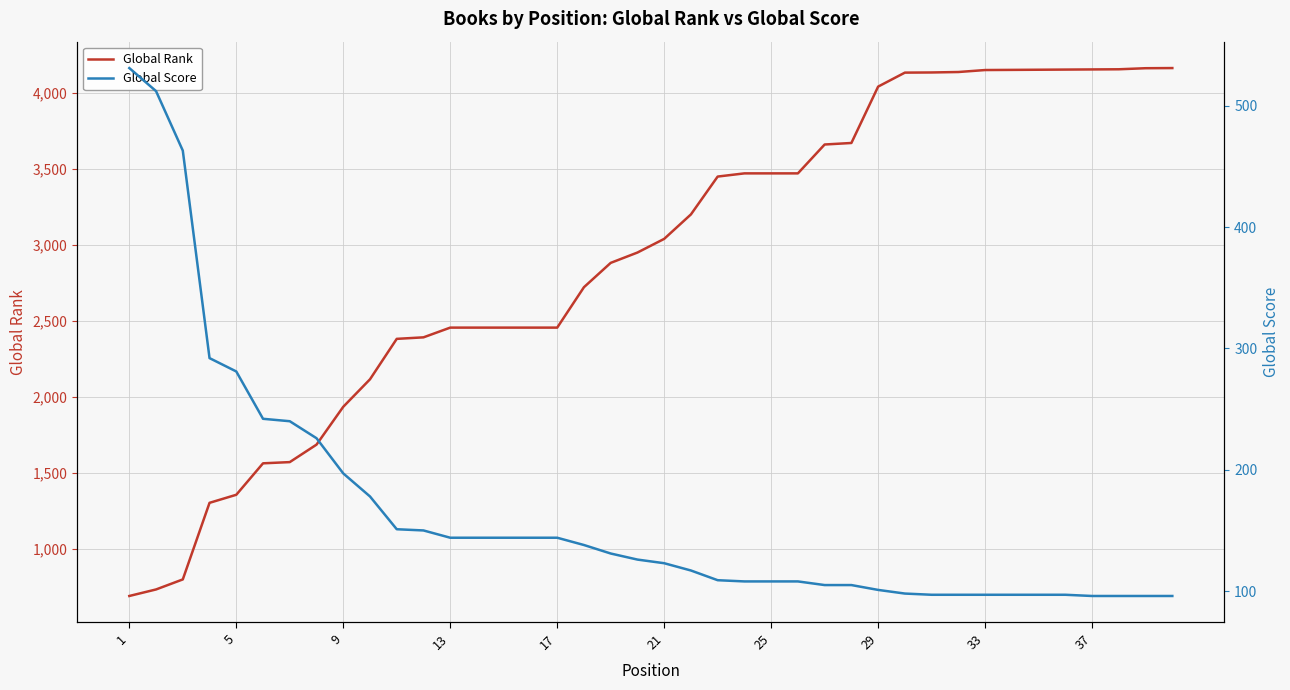

Reading right to left, transcribe all the data shown in this chart.

Global Rank: 4162	4161	4154	4153	4152	4151	4150	4149	4136	4133	4132	4040	3669	3659	3469	3469	3469	3448	3199	3038	2948	2880	2720	2454	2454	2454	2454	2454	2390	2380	2114	1933	1684	1569	1561	1354	1301	797	731	688
Global Score: 96	96	96	96	97	97	97	97	97	97	98	101	105	105	108	108	108	109	117	123	126	131	138	144	144	144	144	144	150	151	178	197	226	240	242	281	292	463	512	531